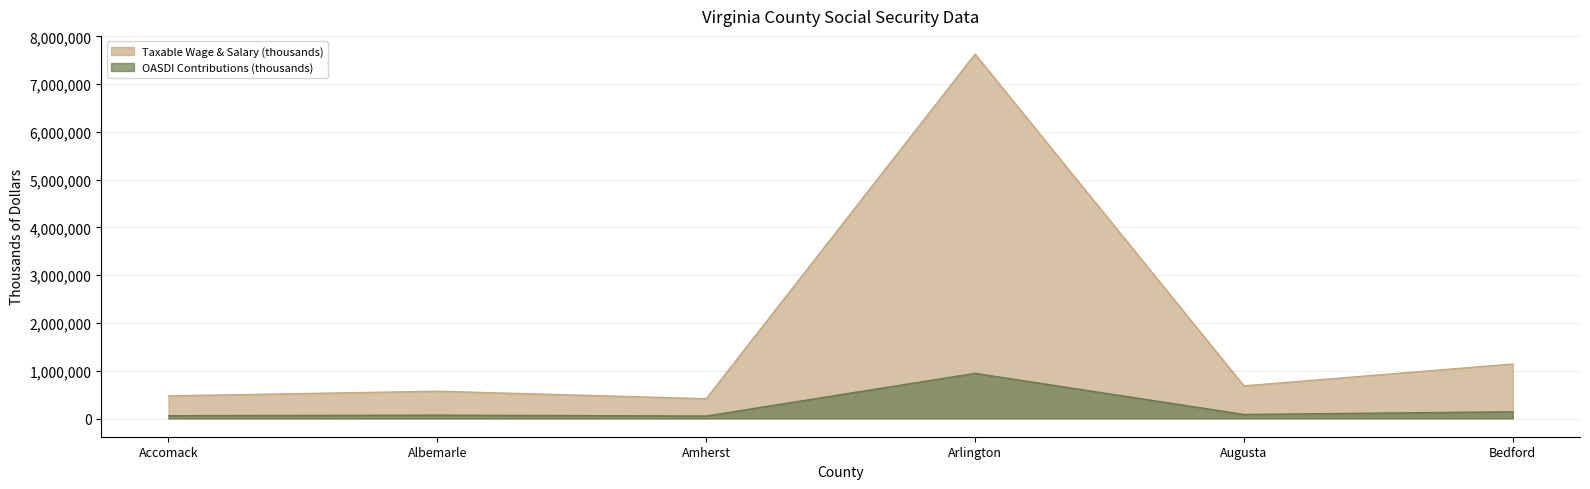

At which category is the sum across all series the highest?

Arlington